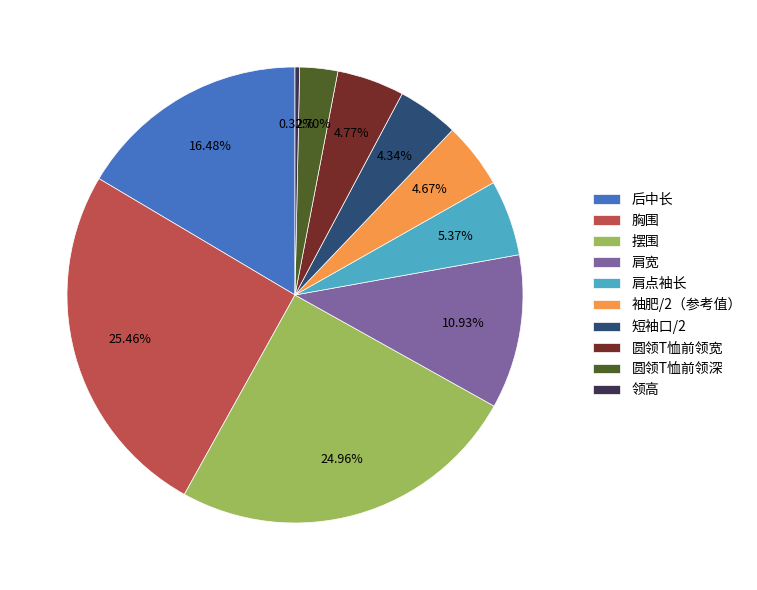

What percentage is NOT represented by 袖肥/2（参考值）?

95.3%